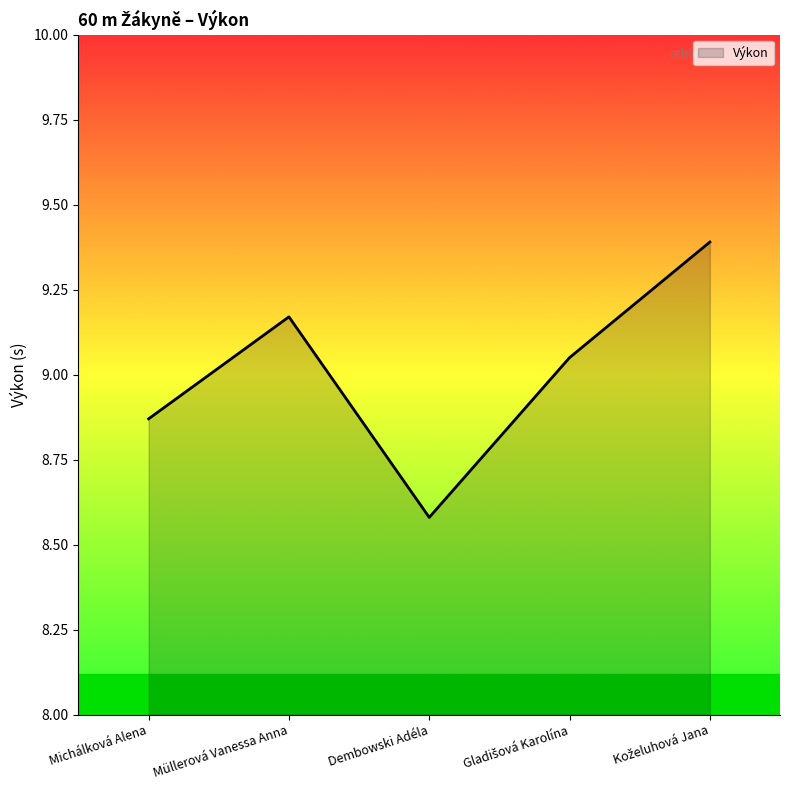

What is the maximum value shown in the chart?

9.4